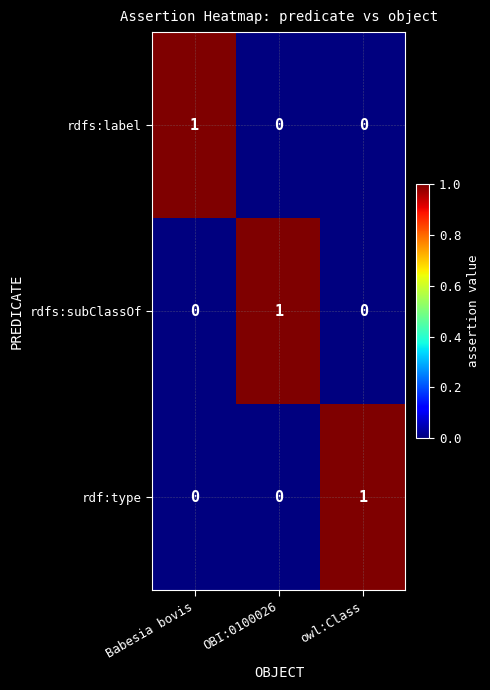

The rdfs:subClassOf series shows 0 at owl:Class. True or false?

True